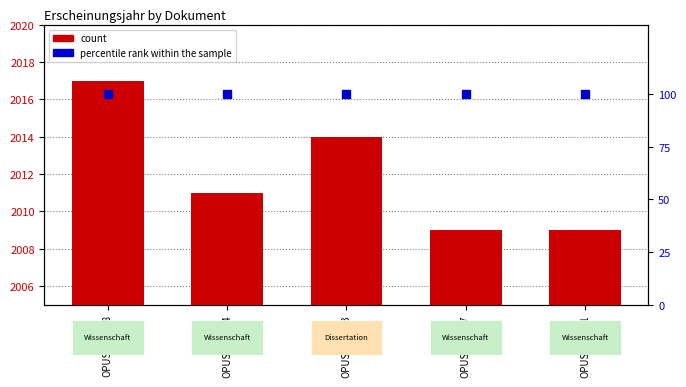

Which series reaches the maximum Y coordinate?

count